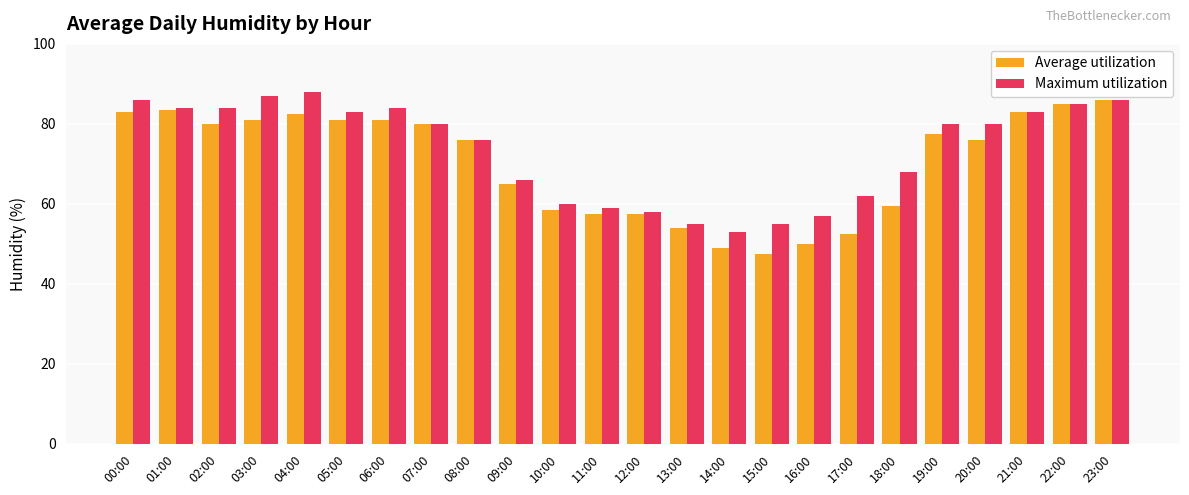

Are the bars horizontal?

No